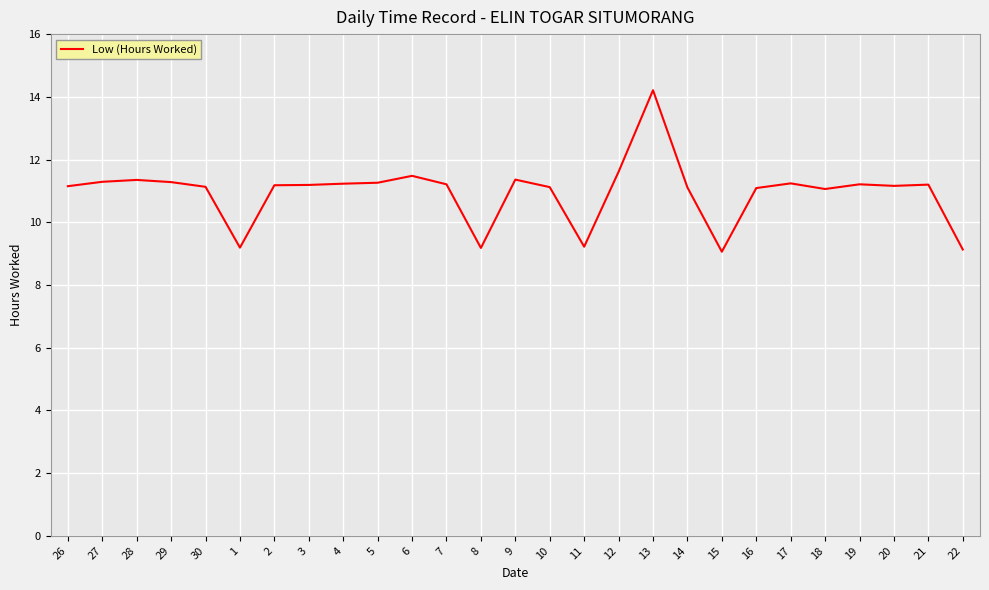

Read the value at 13.

14.2